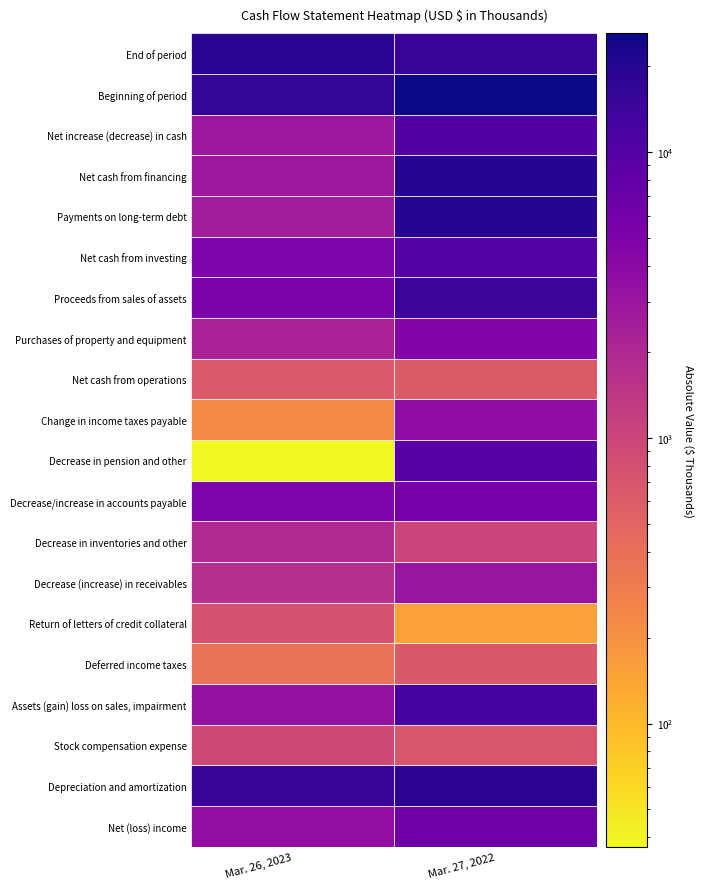

Reading right to left, list all the values displayed in this chart.

Net (loss) income: 6505	-3542
Depreciation and amortization: 18627	15619
Stock compensation expense: 699	922
Assets (gain) loss on sales, impairment: -12426	-3355
Deferred income taxes: 664	-368
Return of letters of credit collateral: 151	778
Decrease (increase) in receivables: -3060	1720
Decrease in inventories and other: -1033	-1921
Decrease/increase in accounts payable: 5694	-4977
Decrease in pension and other: -9388	-37
Change in income taxes payable: -3686	239
Net cash from operations: -606	647
Purchases of property and equipment: -4570	-2279
Proceeds from sales of assets: 14744	5309
Net cash from investing: 9880	5023
Payments on long-term debt: -20062	-2560
Net cash from financing: -20051	-2825
Net increase (decrease) in cash: -10777	2845
Beginning of period: 26112	16185
End of period: 15335	19030